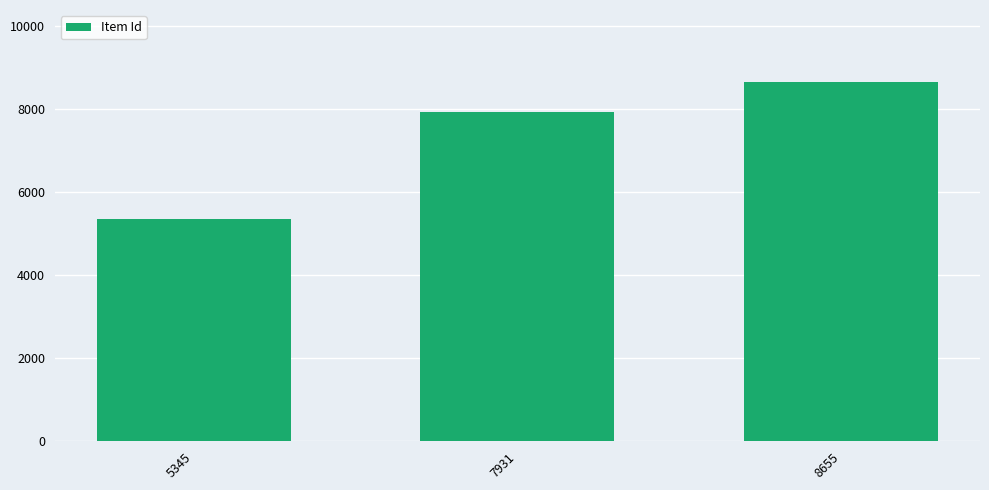

Reading left to right, transcribe all the data shown in this chart.

5345=5345	7931=7931	8655=8655